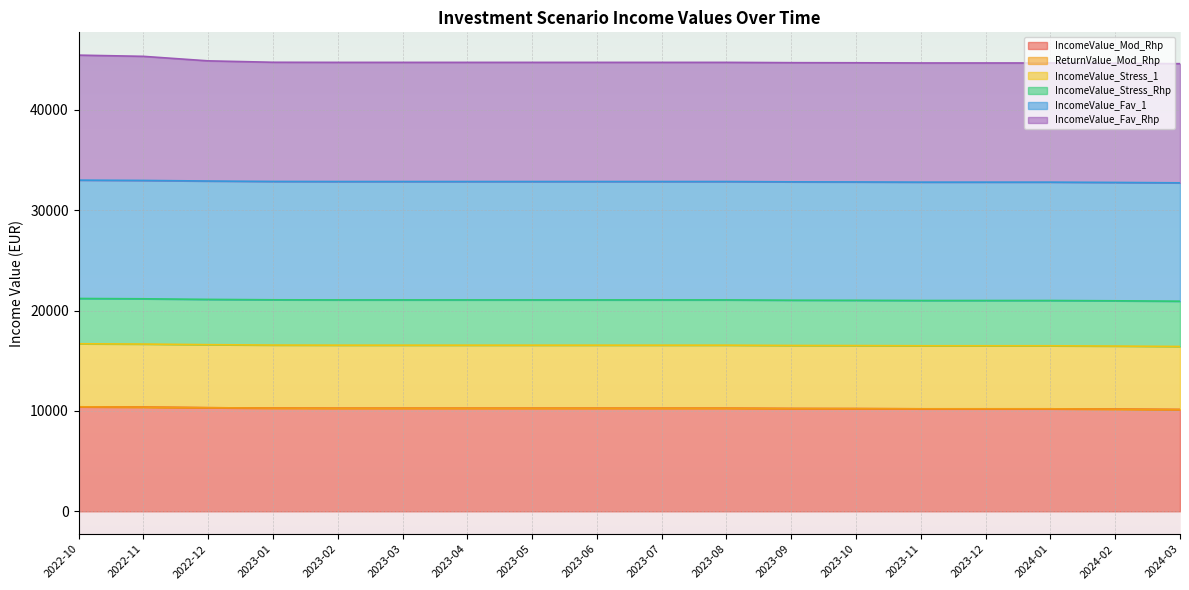

True or false: IncomeValue_Mod_Rhp and IncomeValue_Fav_Rhp cross at least once.

False